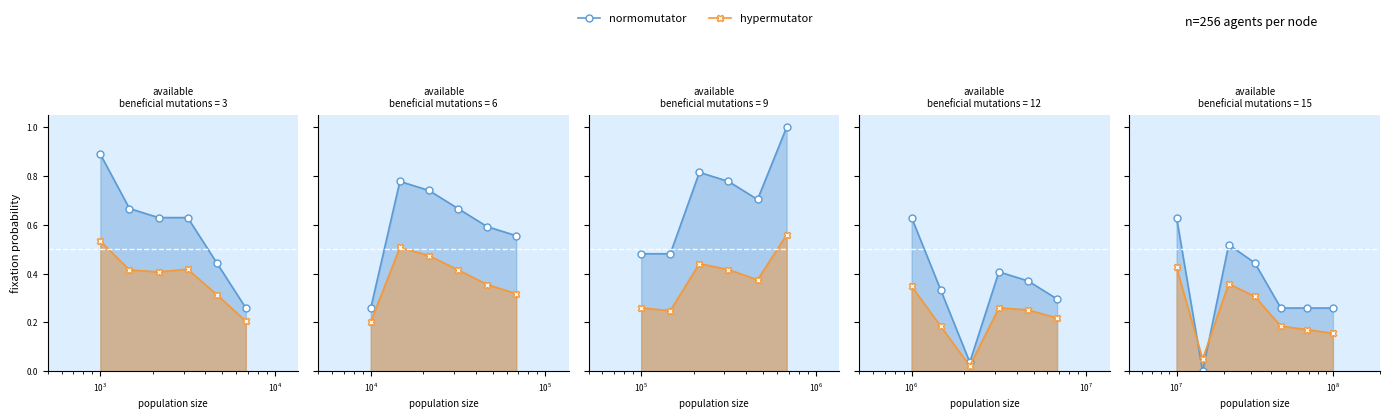

Which series ends up on top after the final intersection of normomutator and hypermutator?

normomutator